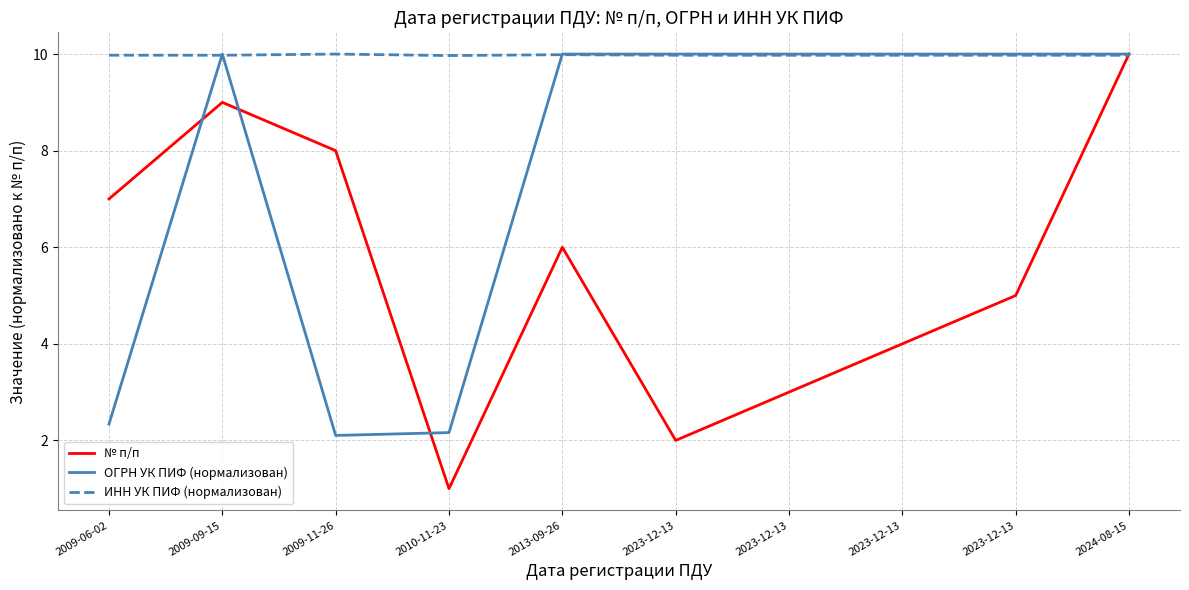

Which has a higher value, 2010-11-23 or 2023-12-13?

2023-12-13